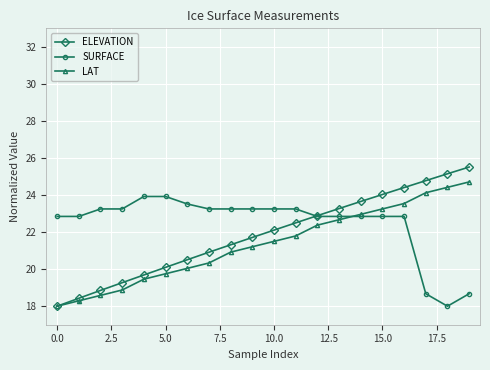

Which series has the widest spread of values?

ELEVATION